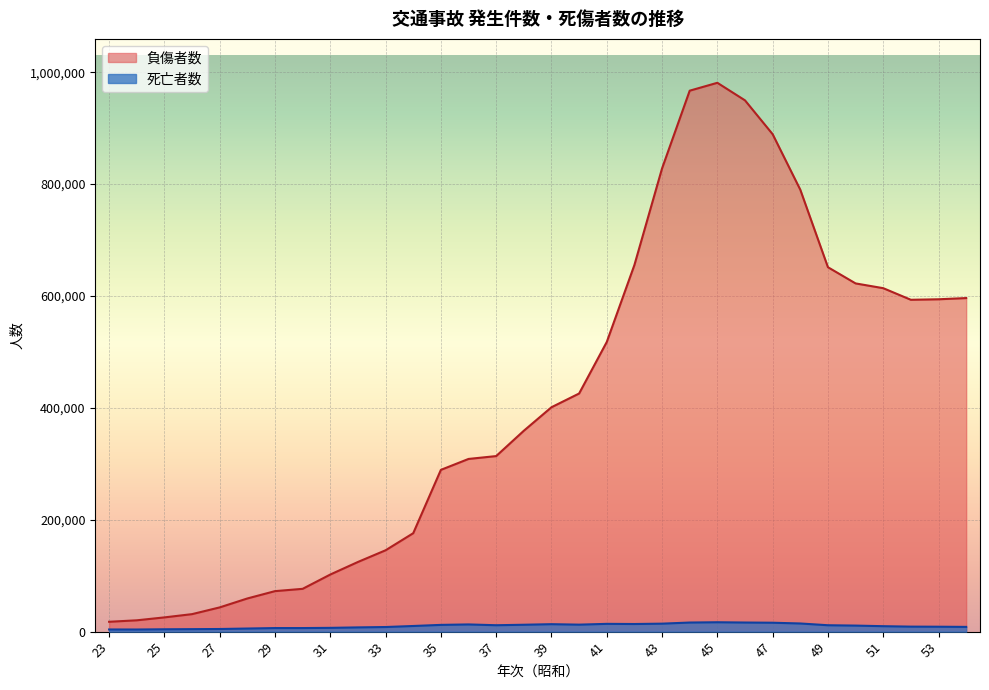

True or false: 死亡者数 has more than 0 interior local peaks.

True